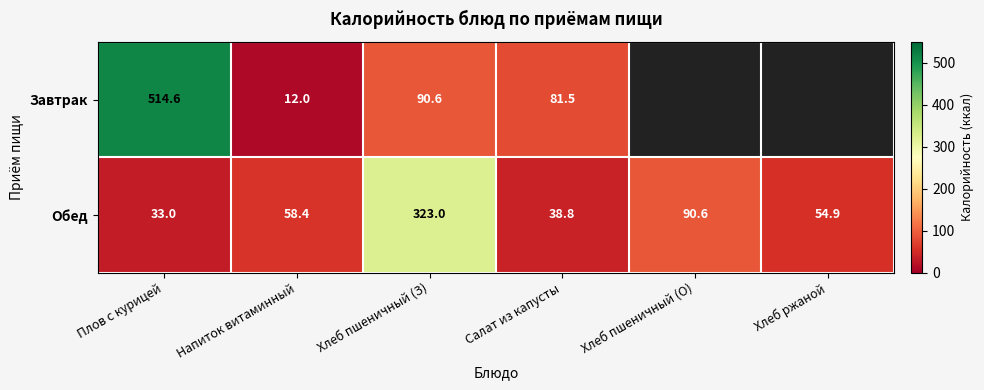

What is the spread (max minus min) of values at Хлеб пшеничный (З)?

232.4